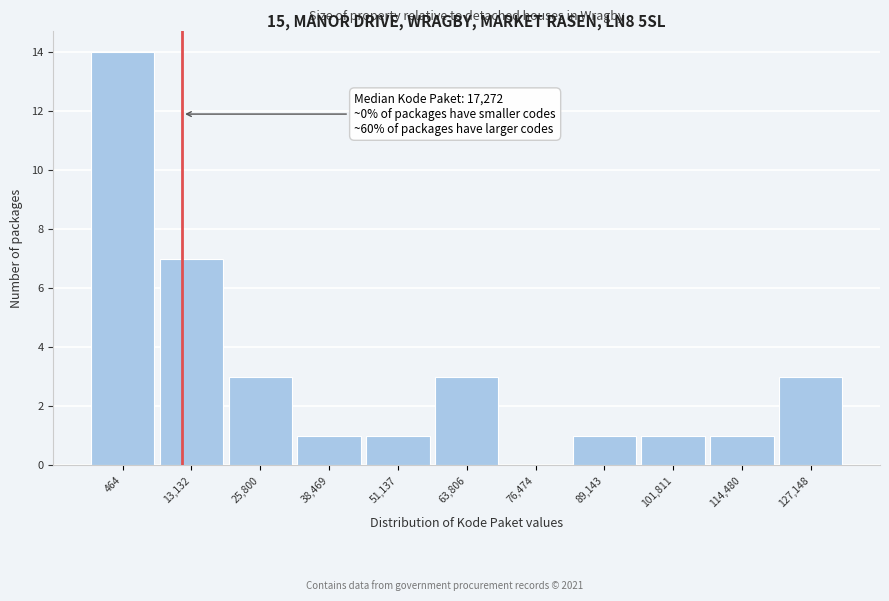

Reading left to right, list all the values displayed in this chart.

464=14	13,132=7	25,800=3	38,469=1	51,137=1	63,806=3	76,474=0	89,143=1	101,811=1	114,480=1	127,148=3